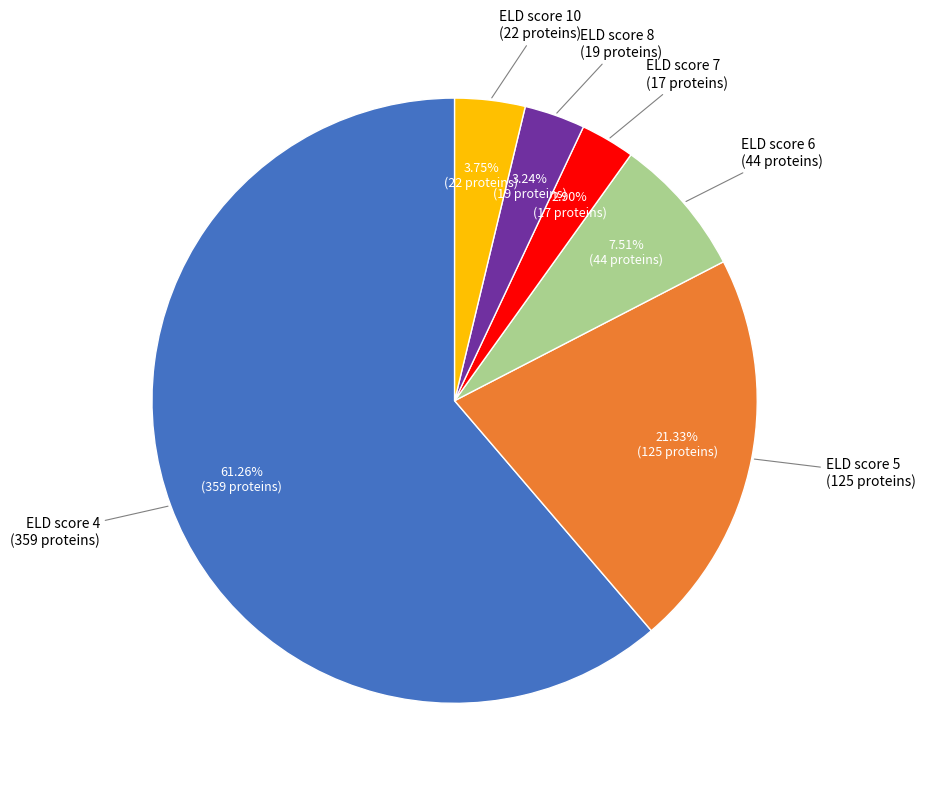

Is there a majority slice in this chart?

Yes